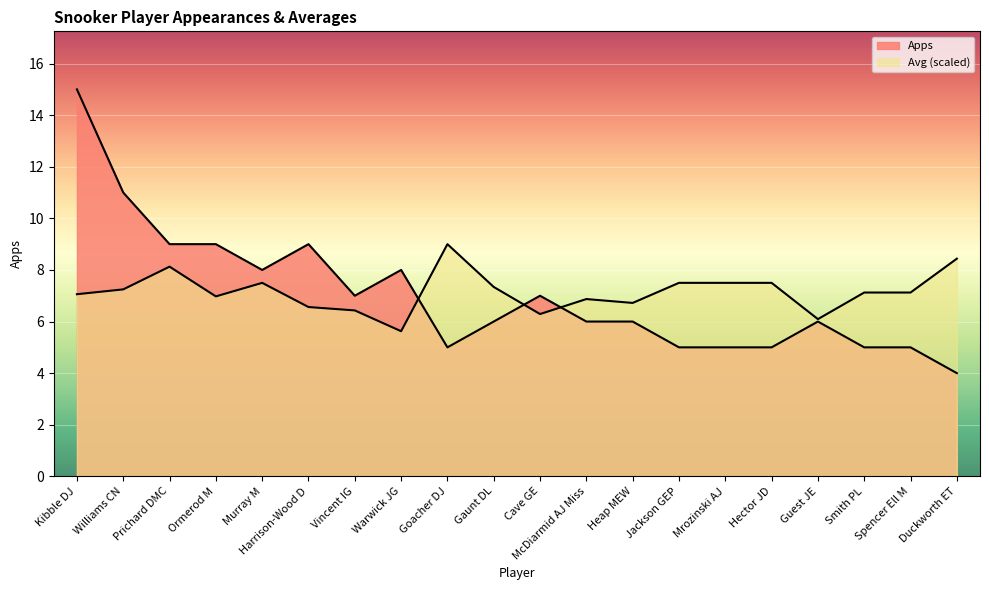

Which series has the largest total across all categories?

Avg